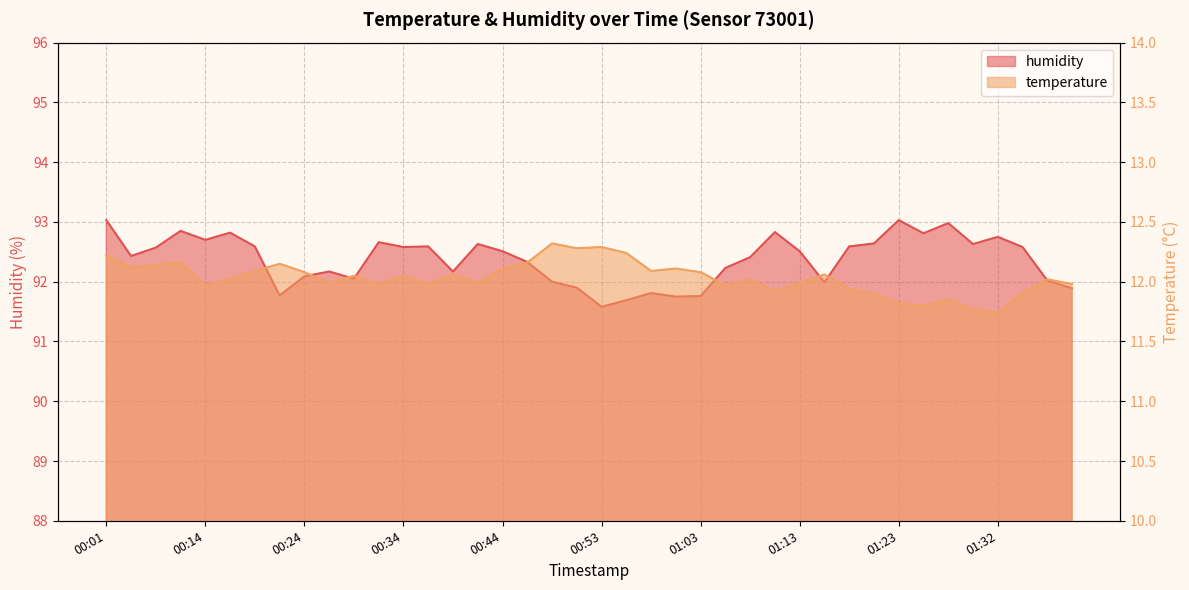

What position from the right is 01:25?

7